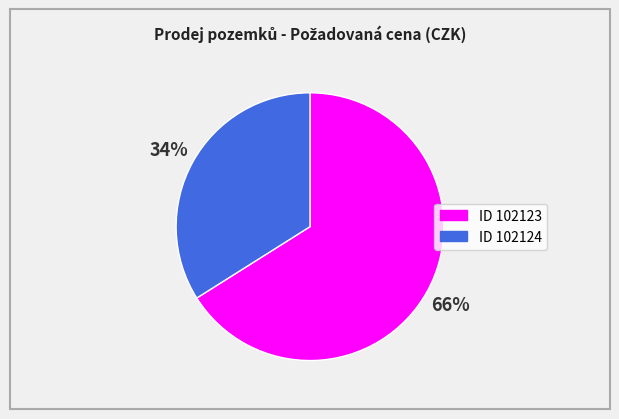

To the nearest percent, what is the average slice percentage?

50%